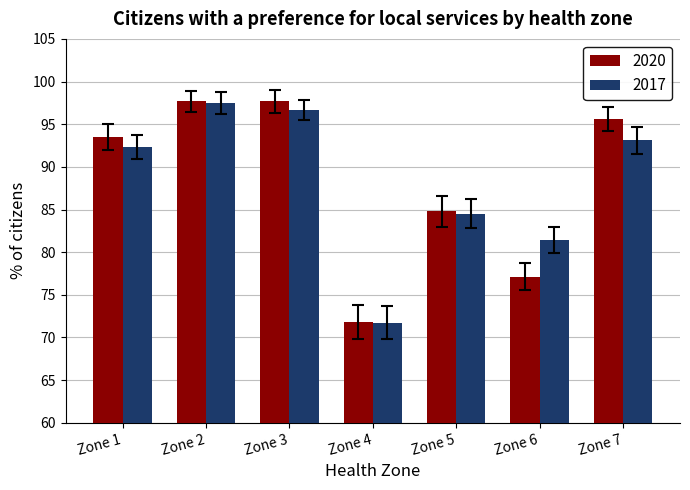

What is the highest value of the 2017 series?

97.5